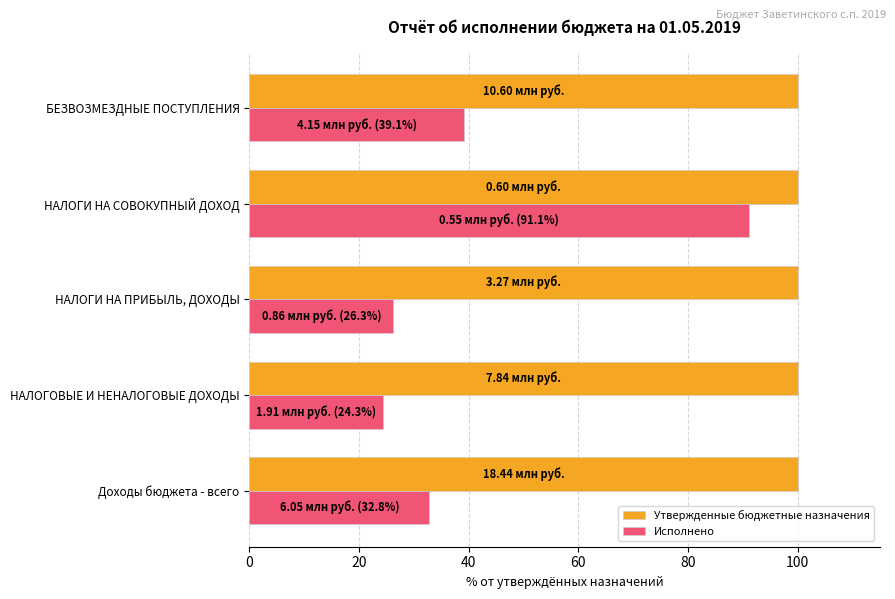

Which series has the largest total across all categories?

Утвержденные бюджетные назначения